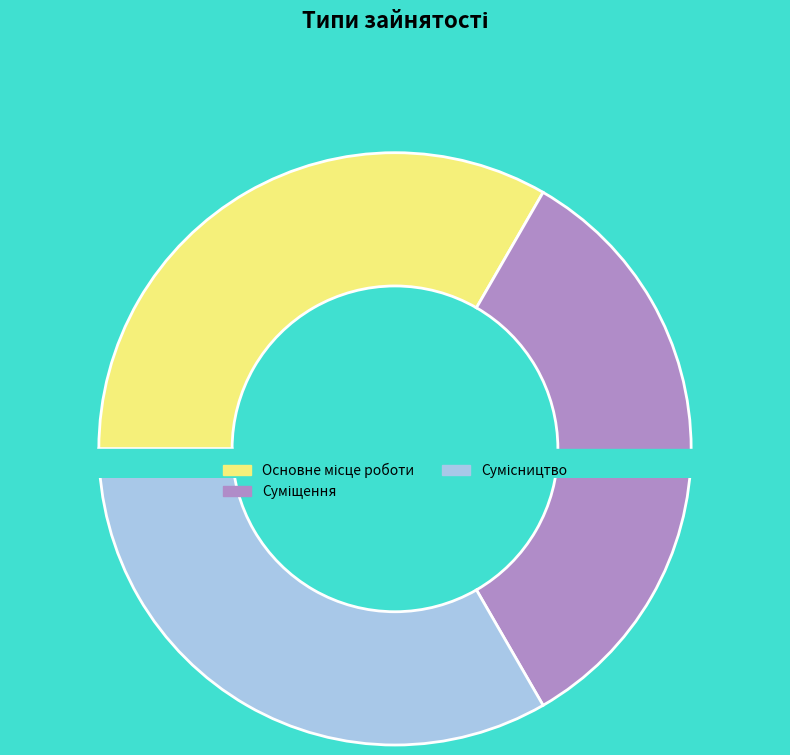

Is Сумісництво the majority of the pie?

No